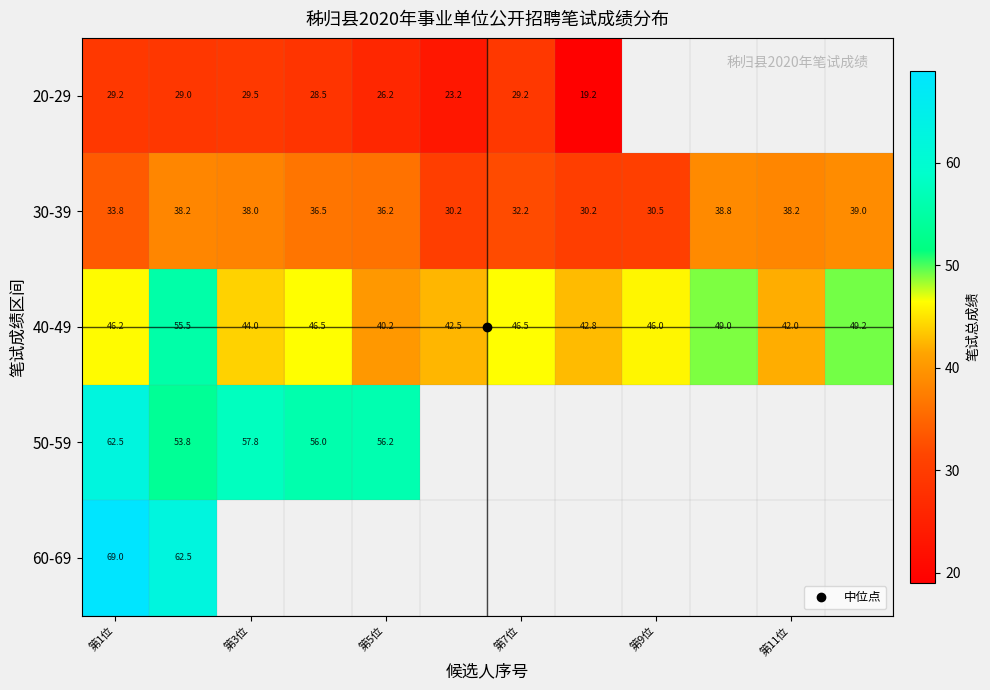

At how many categories does at least one series exceed 53?

5